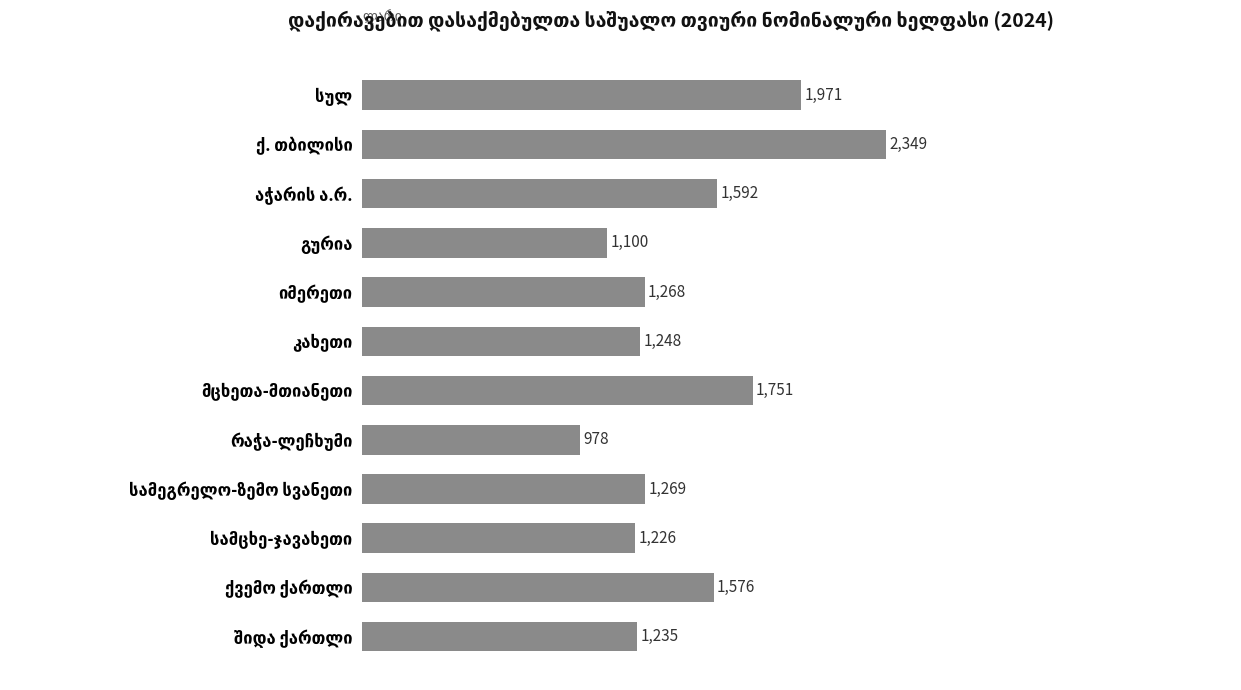

What is the difference between the maximum and second lowest values?

1249.0